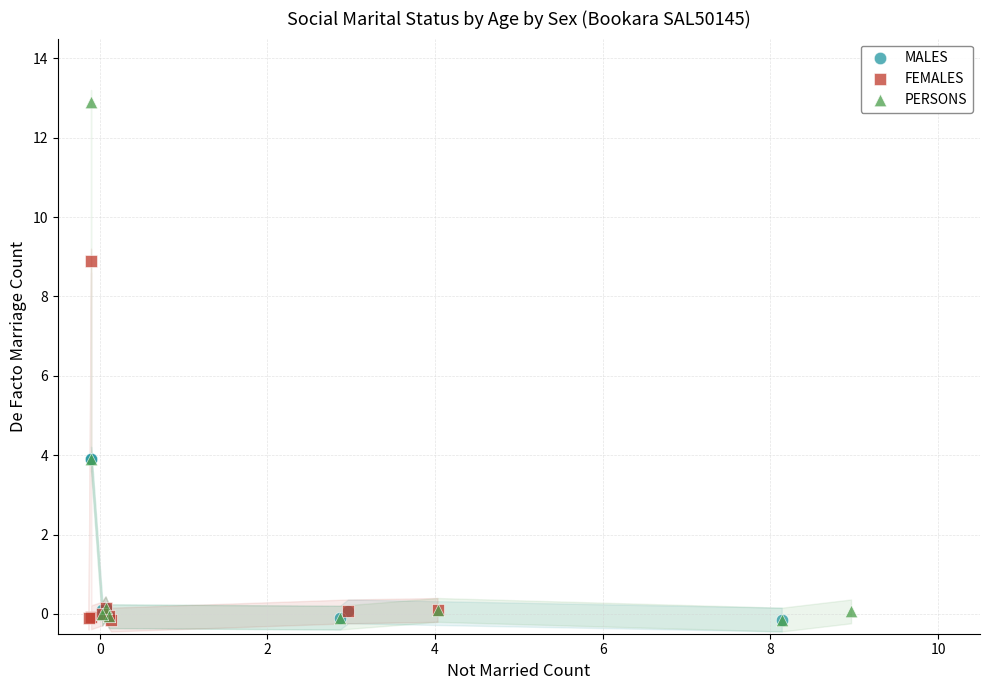

Which series has the widest spread of Y values?

PERSONS